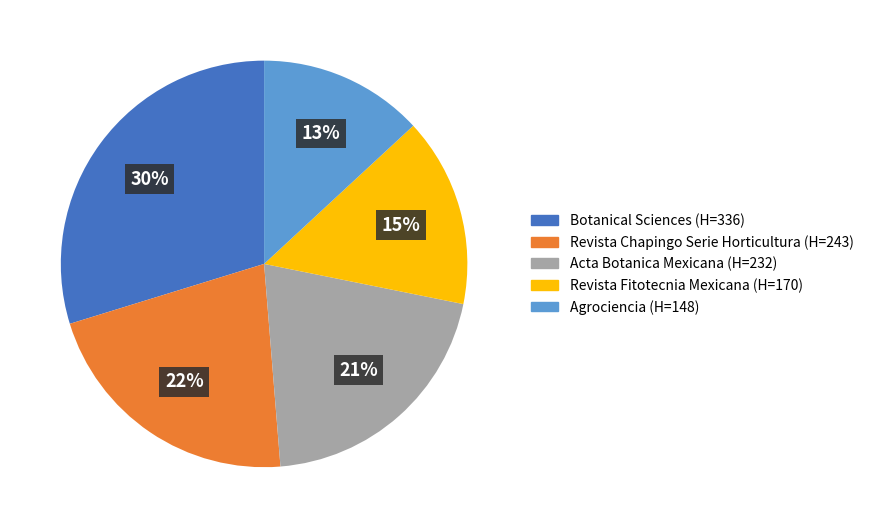

Between Acta Botanica Mexicana and Agrociencia, which is larger?

Acta Botanica Mexicana